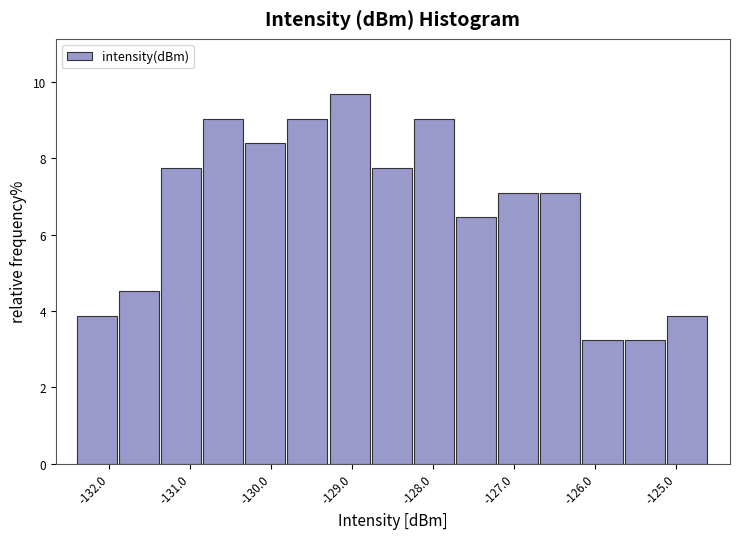

How tall is the bar that spans -128.24 to -127.72 on the x-axis? Neither the bar edges nor the heights are printed on the chart, so give them approximately, as read against the axes.

9.0